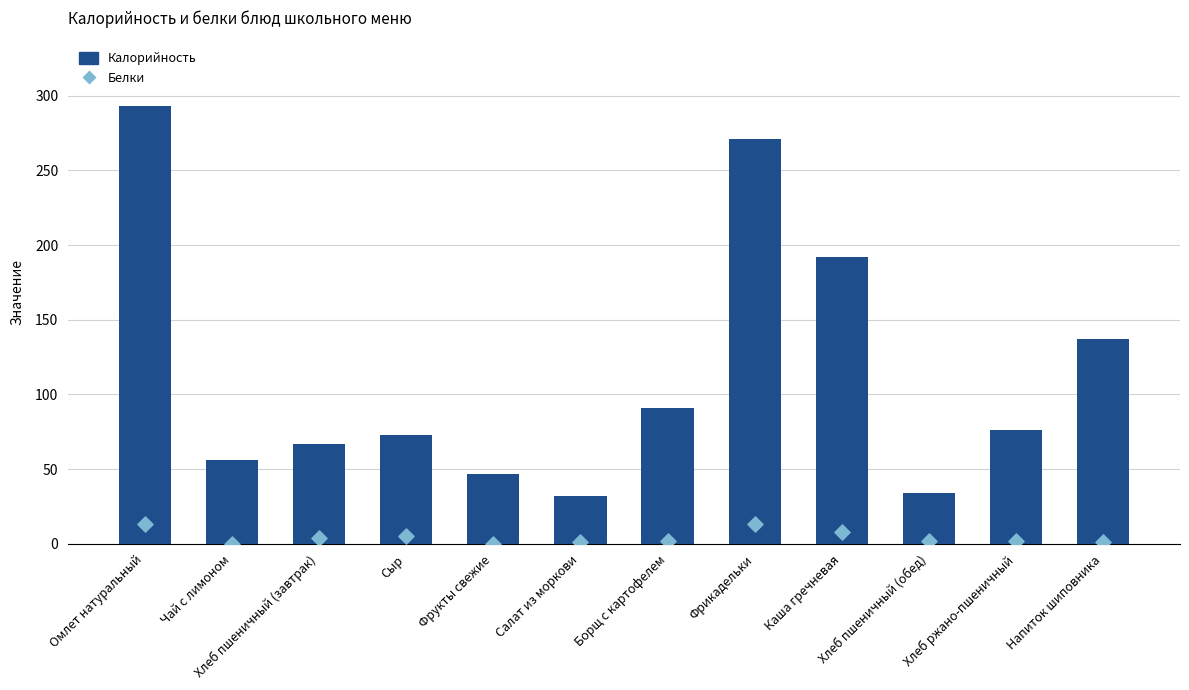

What are all the series names shown in the legend?

Калорийность, Белки